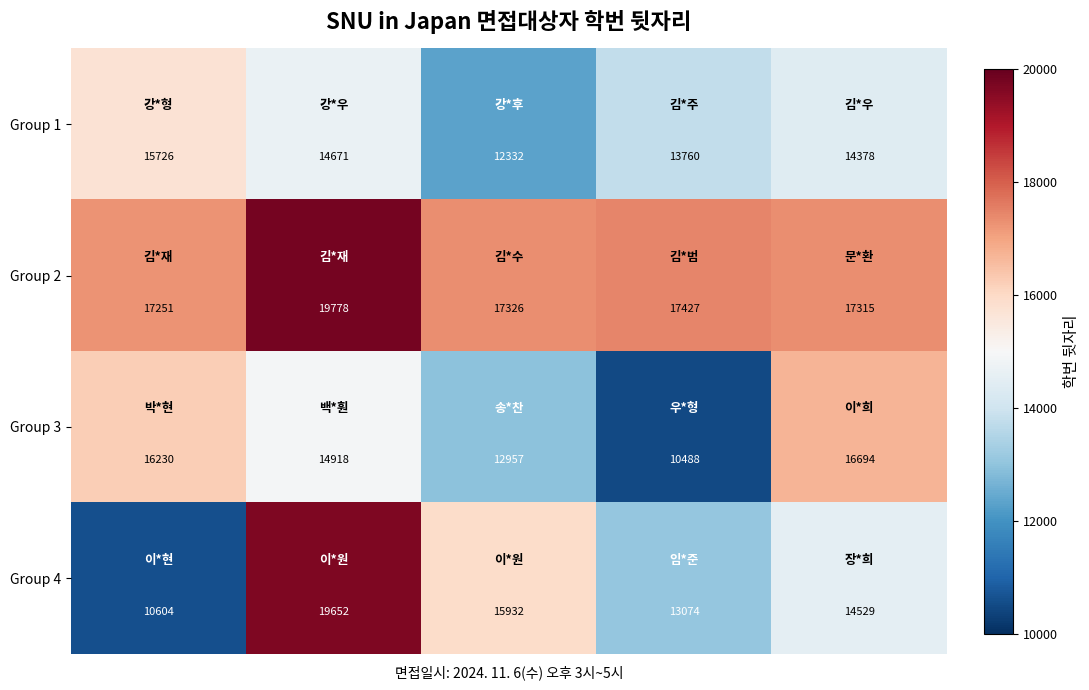

List the series in order of their peak value, lowest first.

Group 1, Group 3, Group 4, Group 2